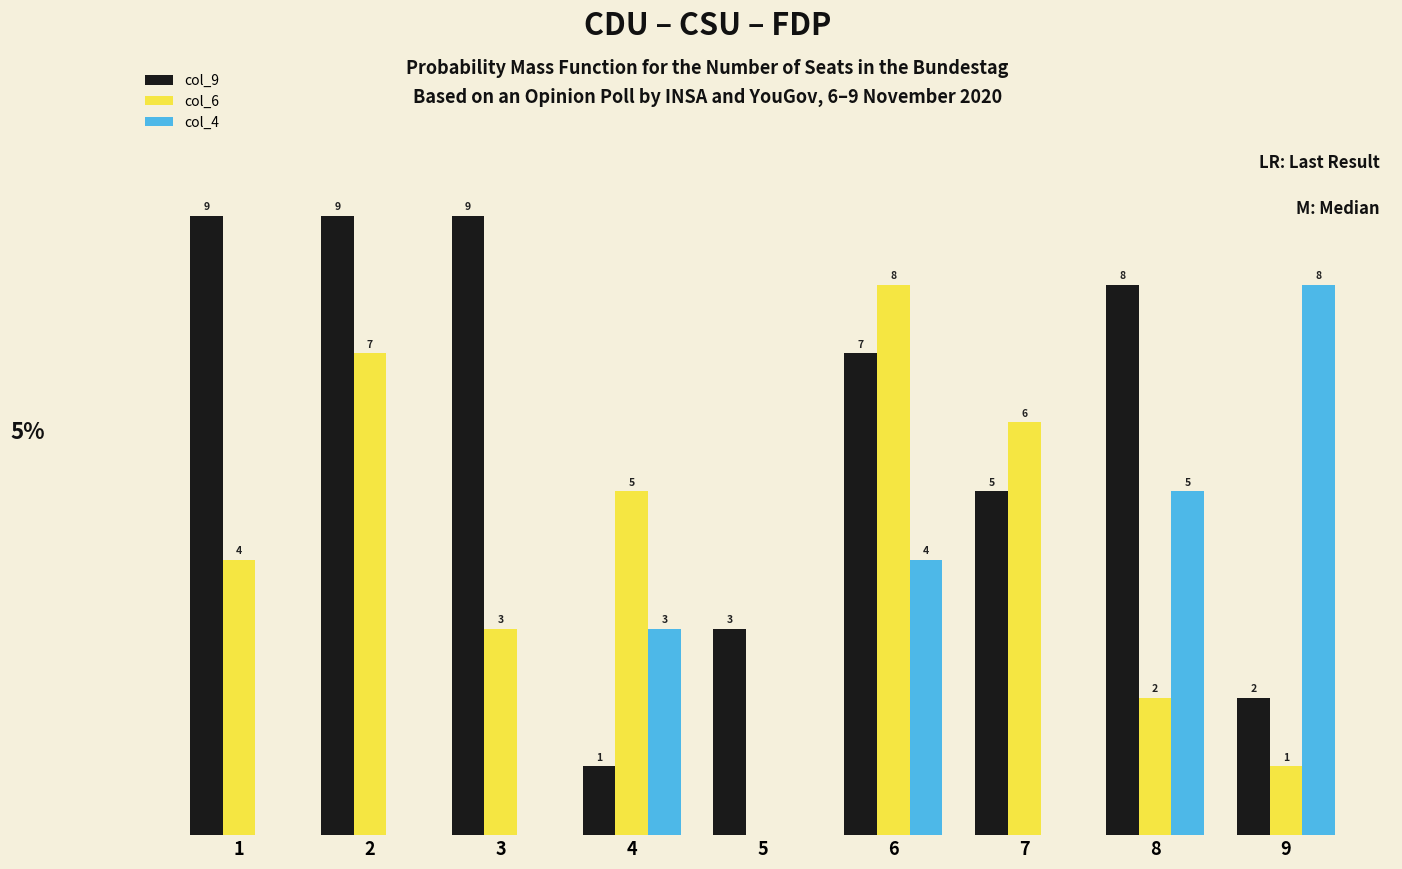

Is the value of col_6 at 7 greater than the value of col_4 at 6?

Yes